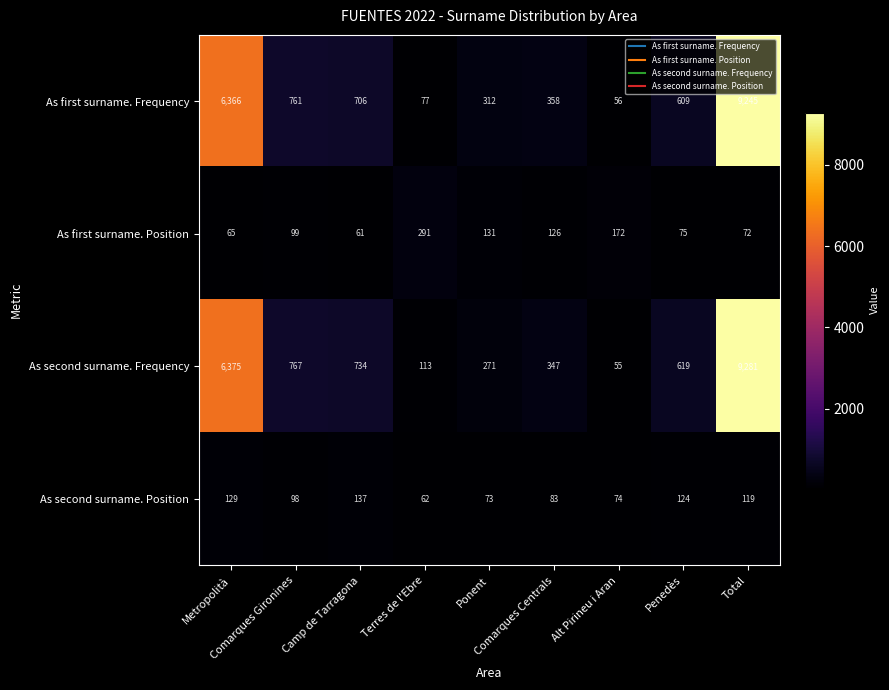

Which series has the largest range (max minus min)?

As second surname. Frequency